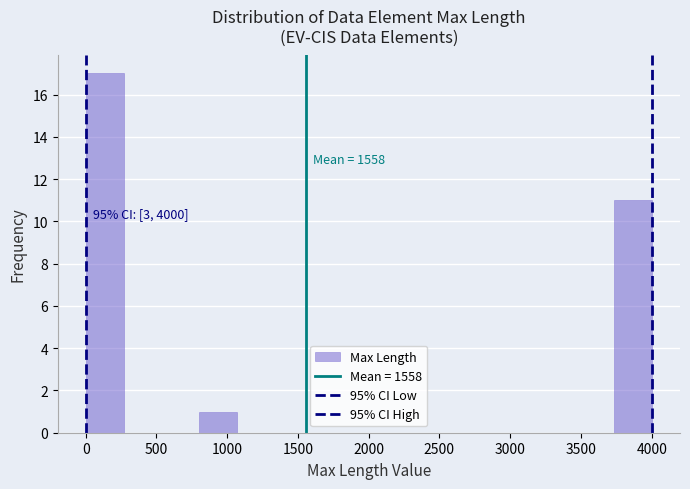

Which range on the x-axis has the tallest bar?

0 to 250